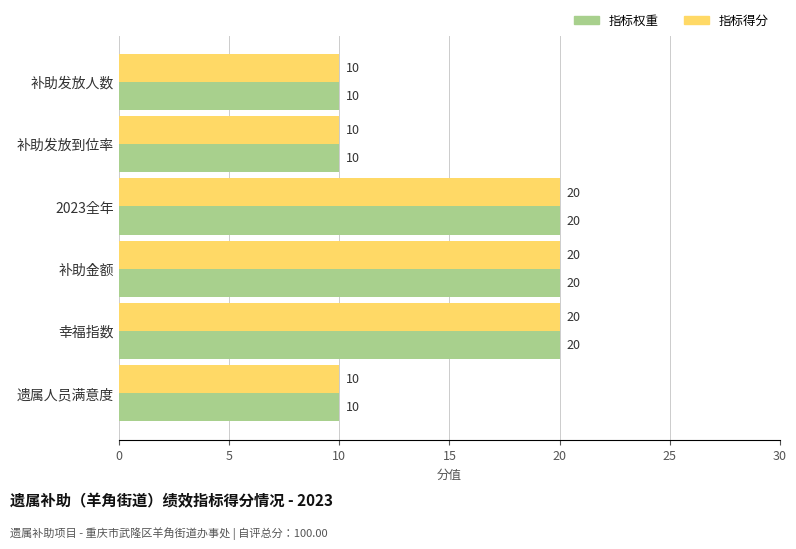

Is the value of 指标得分 at 补助发放人数 greater than the value of 指标权重 at 补助金额?

No